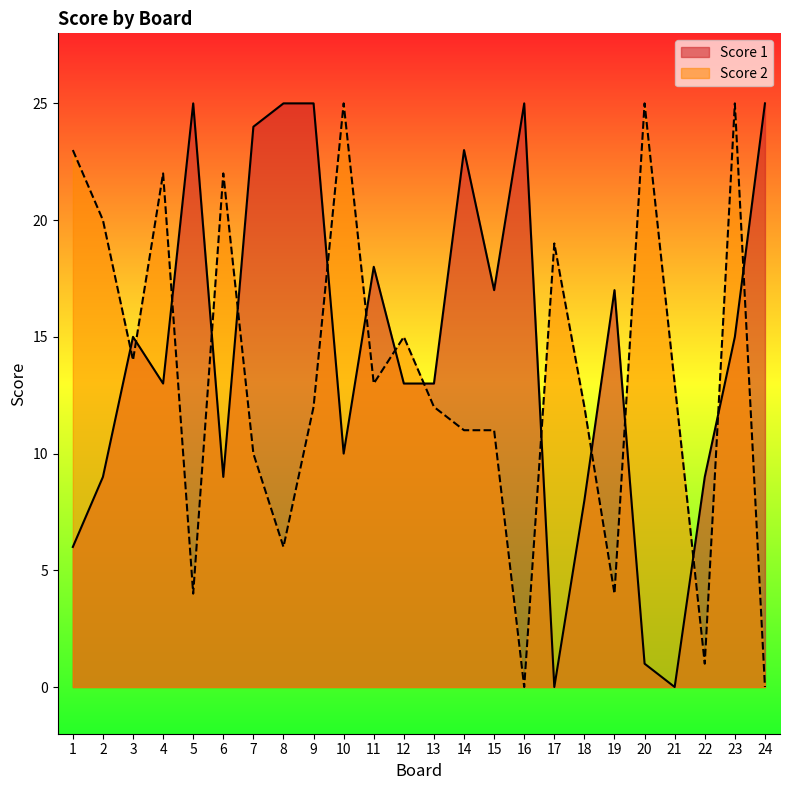

Where does the Score 1 series first go above 15?

5